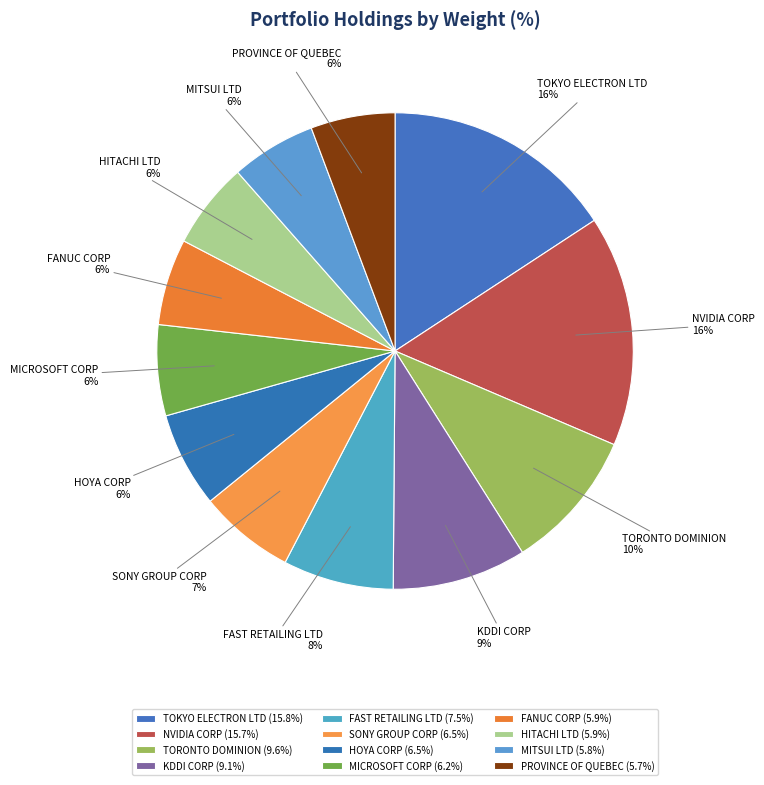

Is there a majority slice in this chart?

No